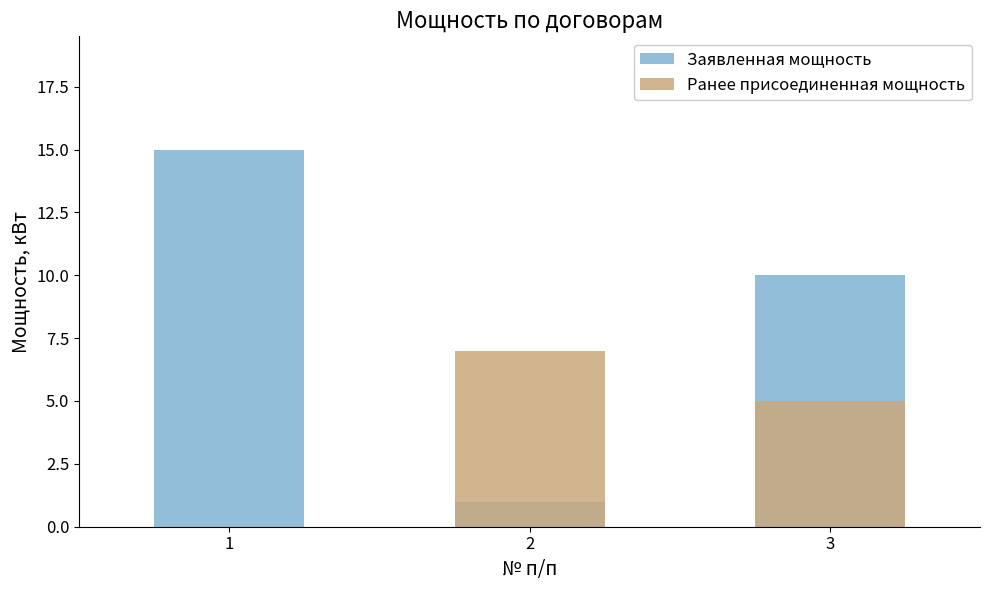

List the series in order of their overall mean, lowest first.

Ранее присоединенная мощность, Заявленная мощность